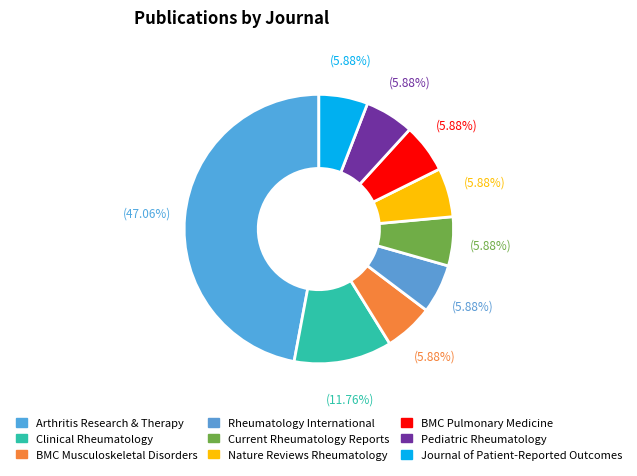

What is the smallest slice in the pie chart?

BMC Musculoskeletal Disorders